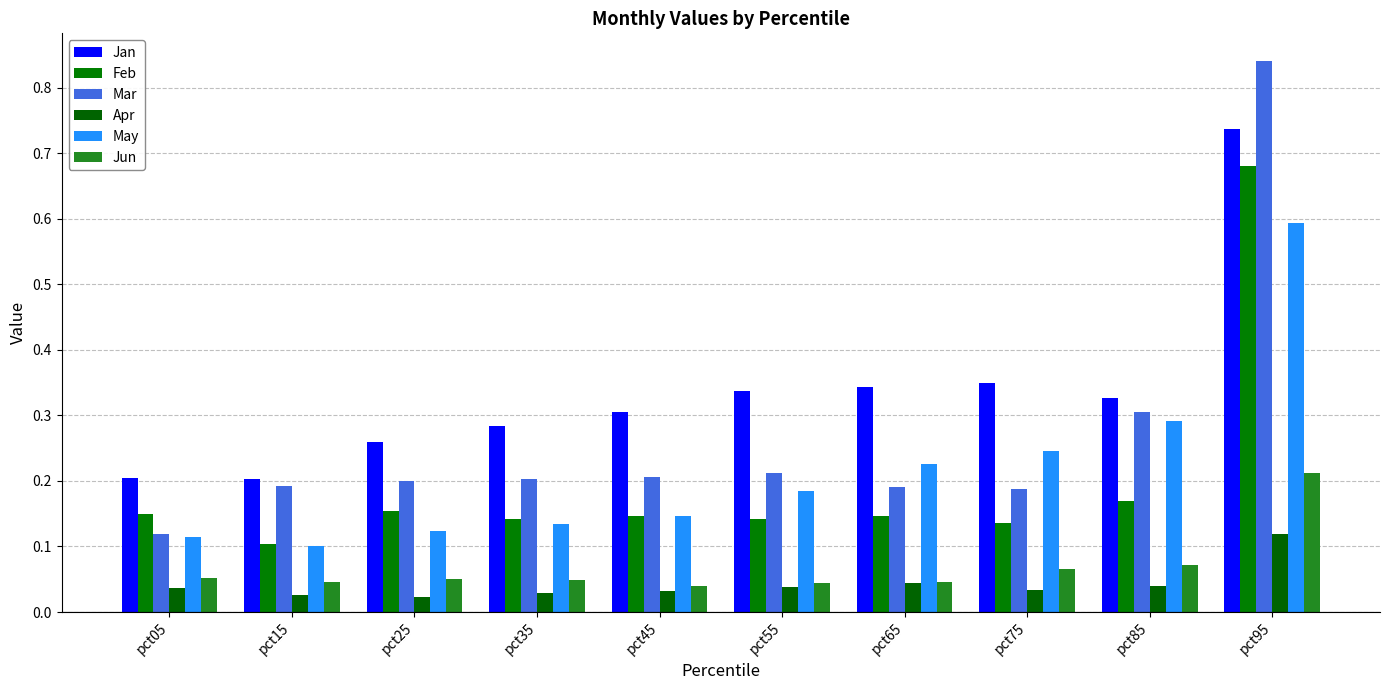

What is the greatest value displayed?

0.8